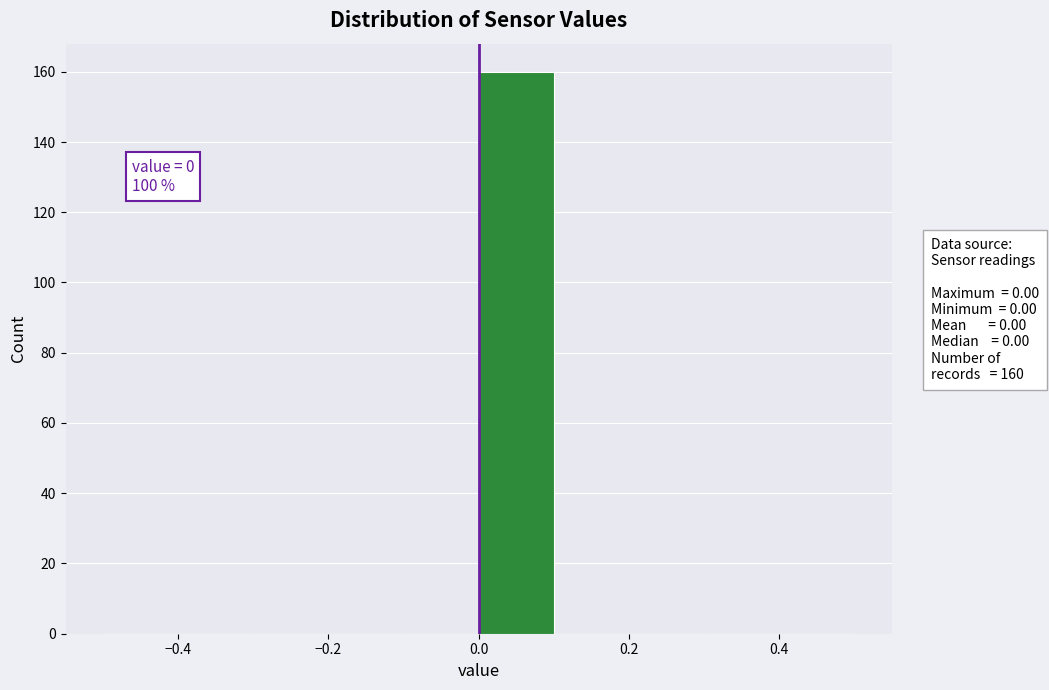

Which range on the x-axis has the tallest bar?

0.0 to 0.1